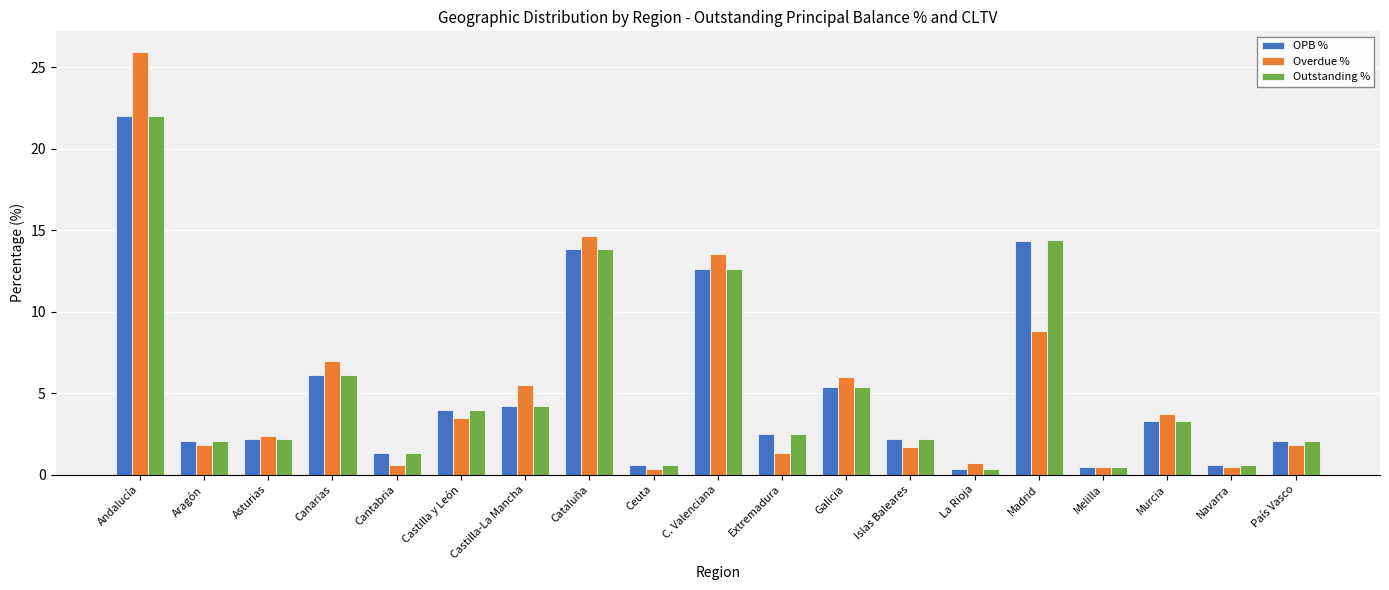

What is the label of the 15th bar from the left?

Madrid